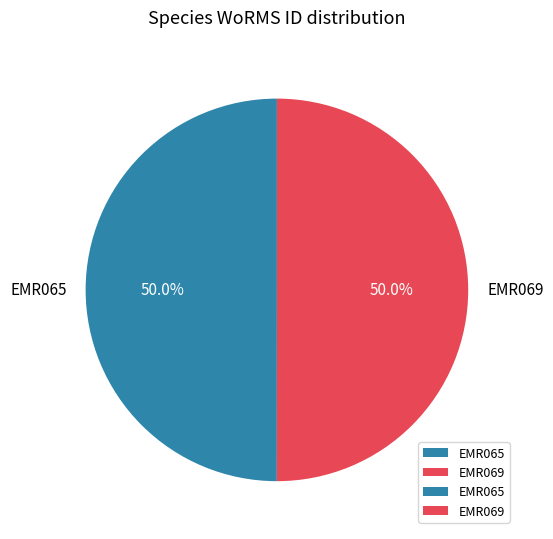

What is the total percentage of EMR069 and EMR065?

100.0%